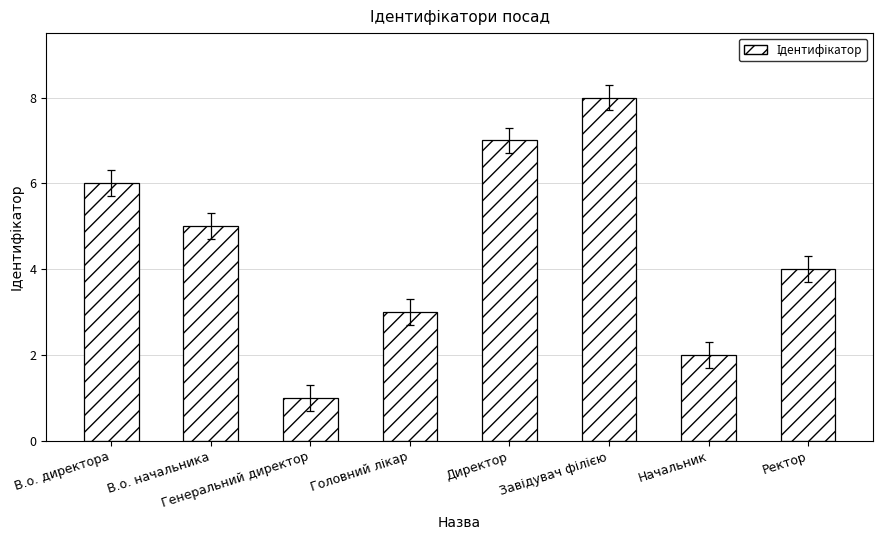

What is the difference between the values at Генеральний директор and В.о. директора?

5